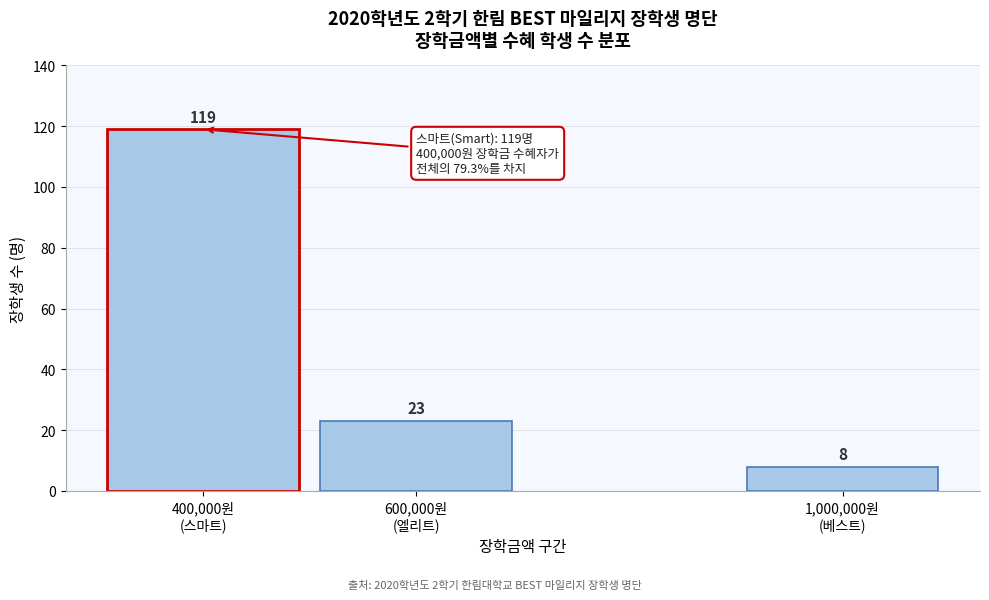

Reading left to right, extract all data points from this chart.

119	23	8